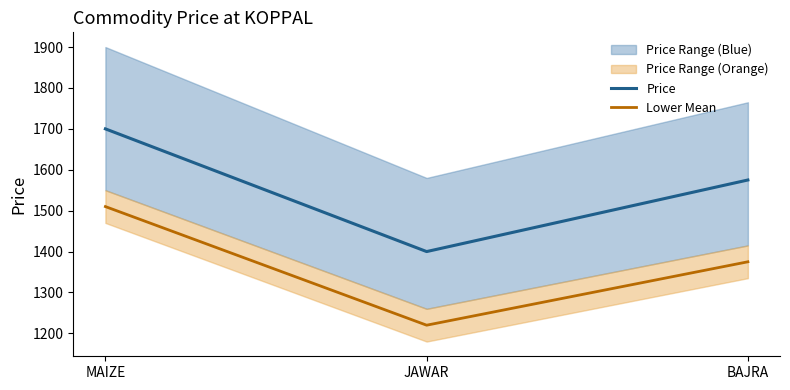

Between MAIZE and JAWAR, which series saw the biggest shift?

Price